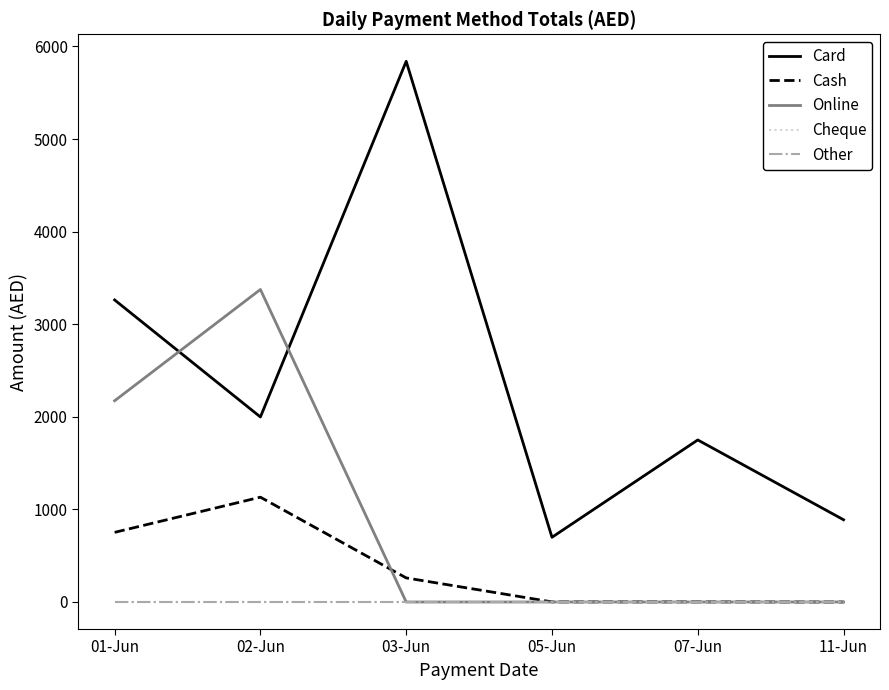

Does the chart have visible grid lines?

No